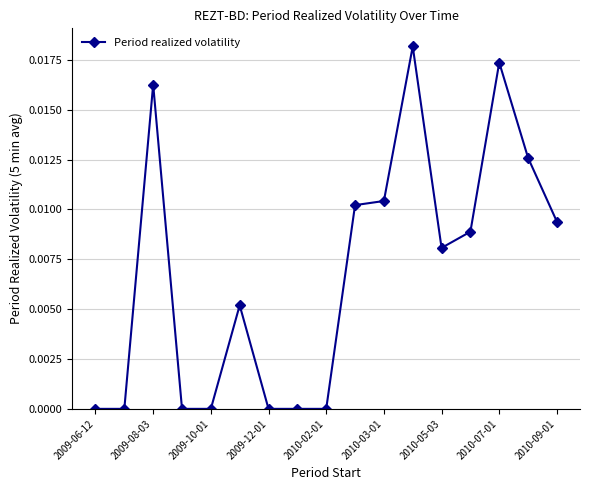

True or false: there are more than 1 points higher than both neighbors.

True